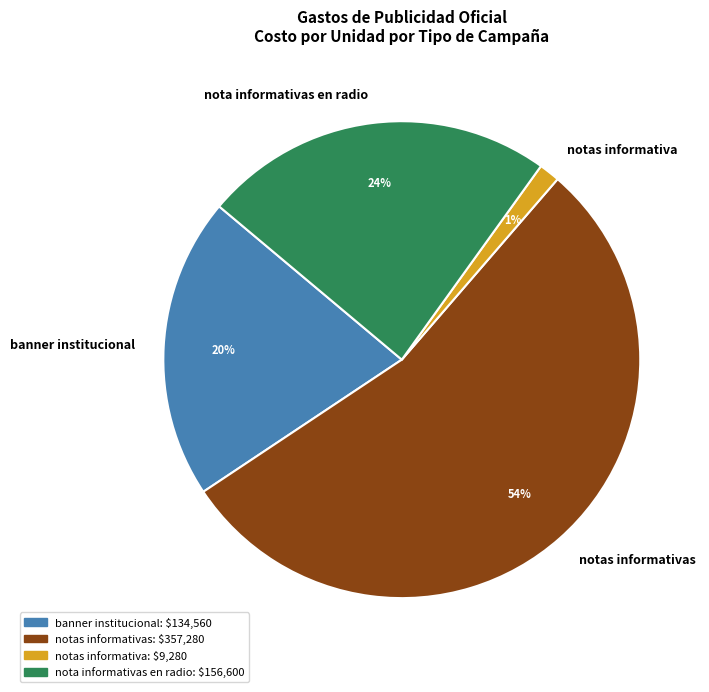

Rank the categories by value from lowest to highest.

notas informativa, banner institucional, nota informativas en radio, notas informativas